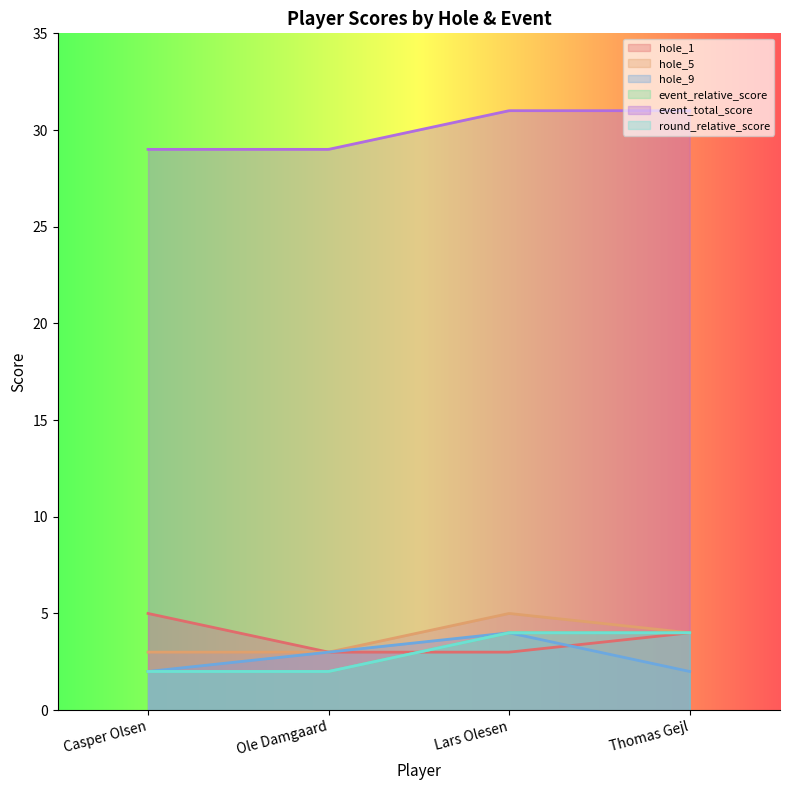

True or false: hole_1 and hole_5 cross at least once.

True